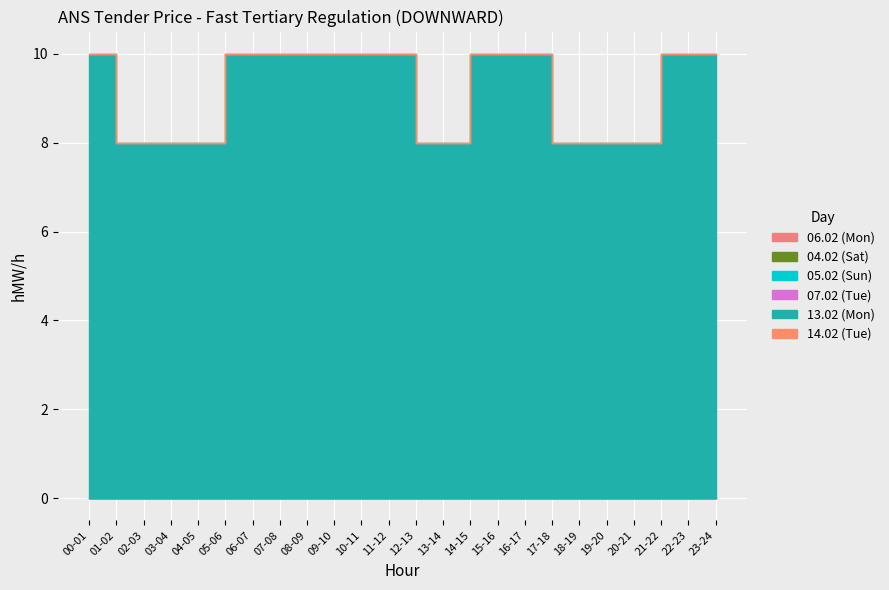

Is the value of 14.02 (Tue) at 05-06 greater than the value of 05.02 (Sun) at 10-11?

No